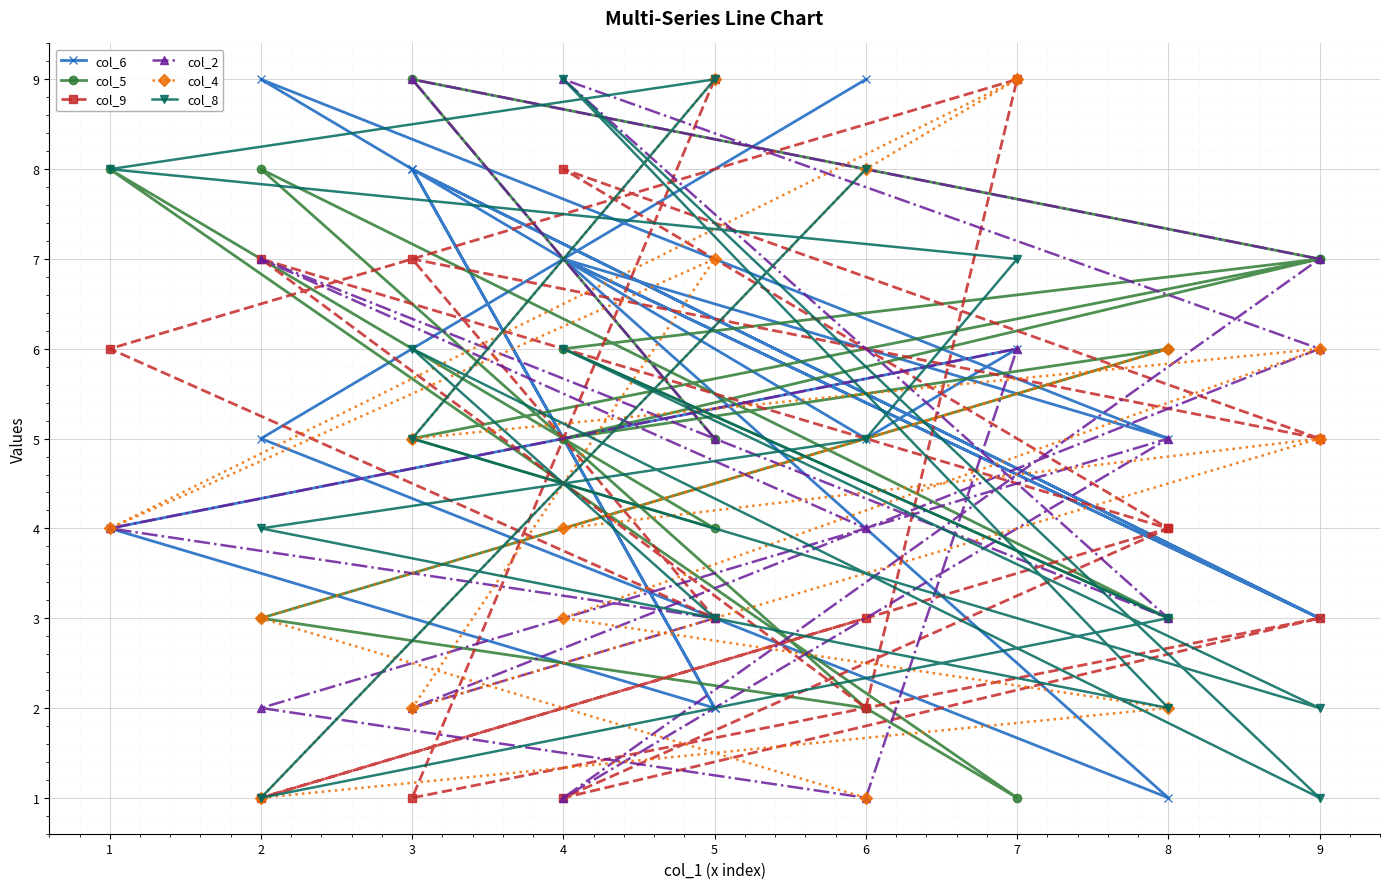

Is this an area chart (filled region under the line)?

No